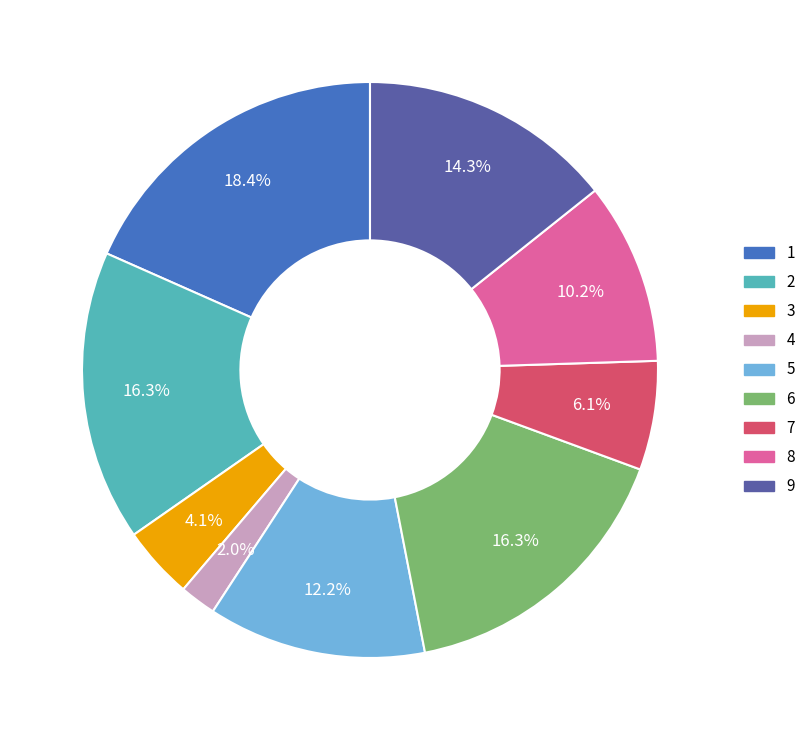

Does 2 account for over 50% of the chart?

No